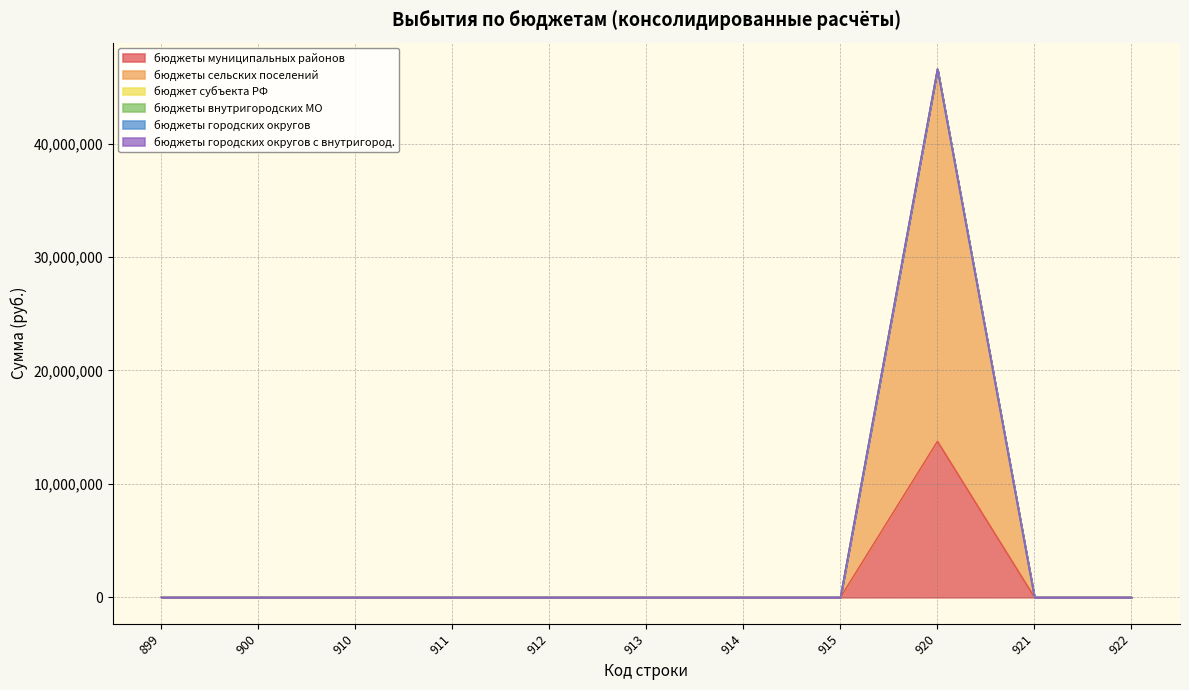

At which category is the sum across all series the highest?

920